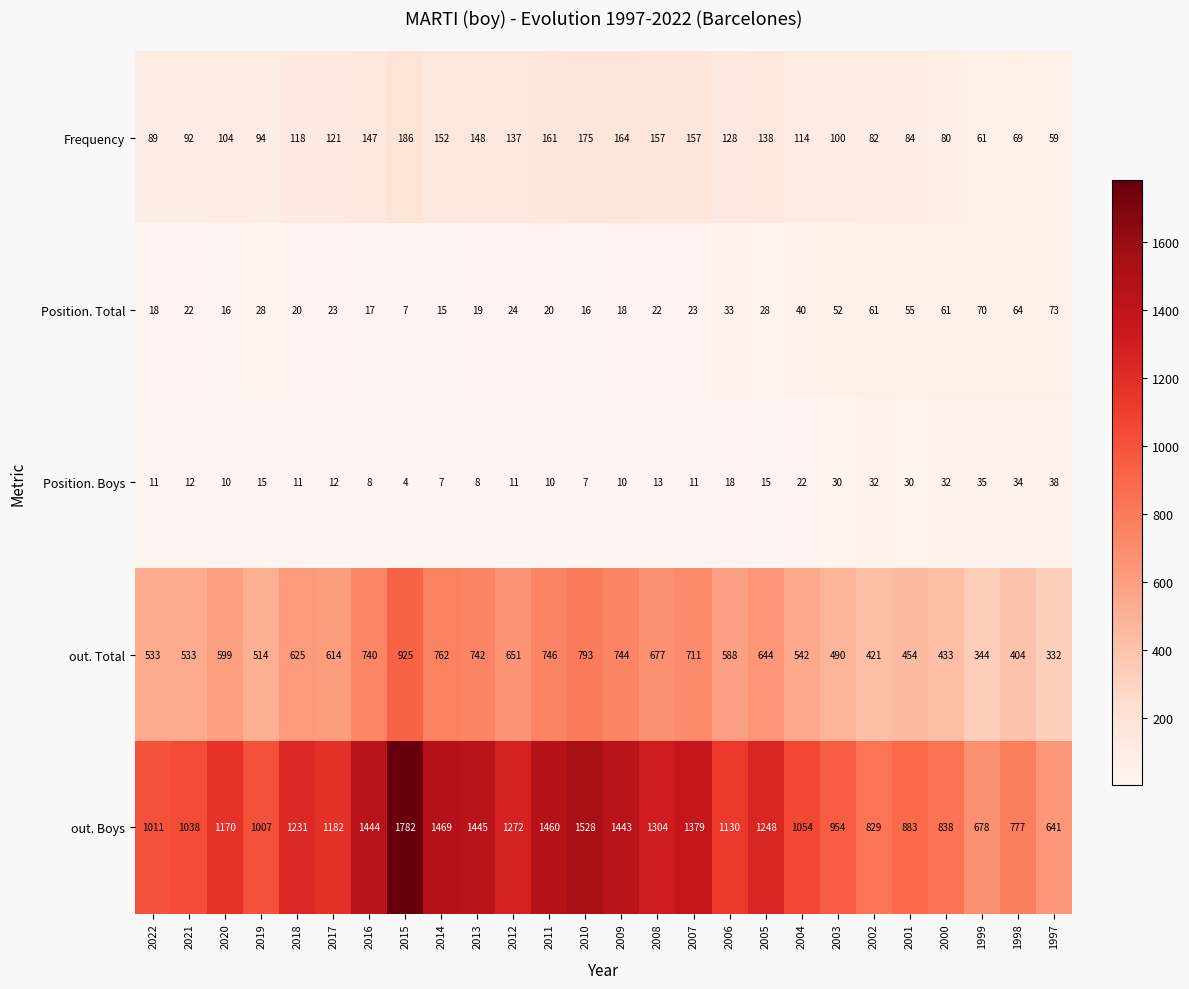

Which series changed the most between 2018 and 2001?

out. Boys